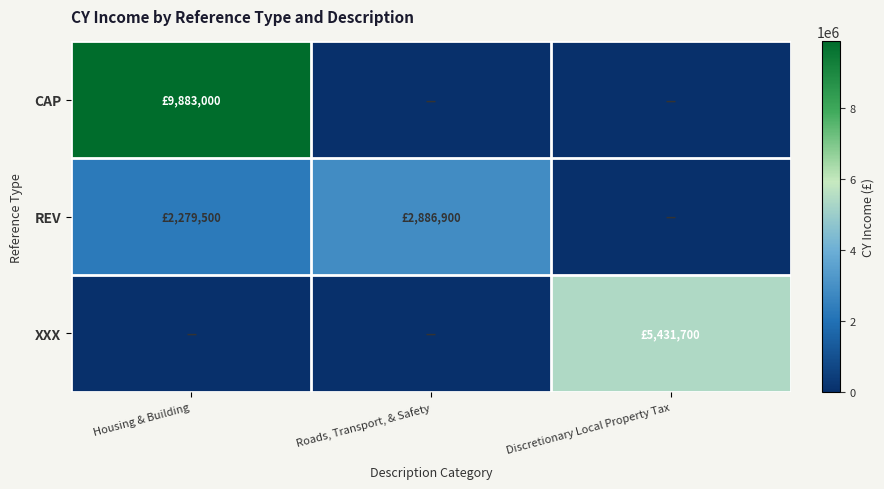

Which series has the largest range (max minus min)?

CAP